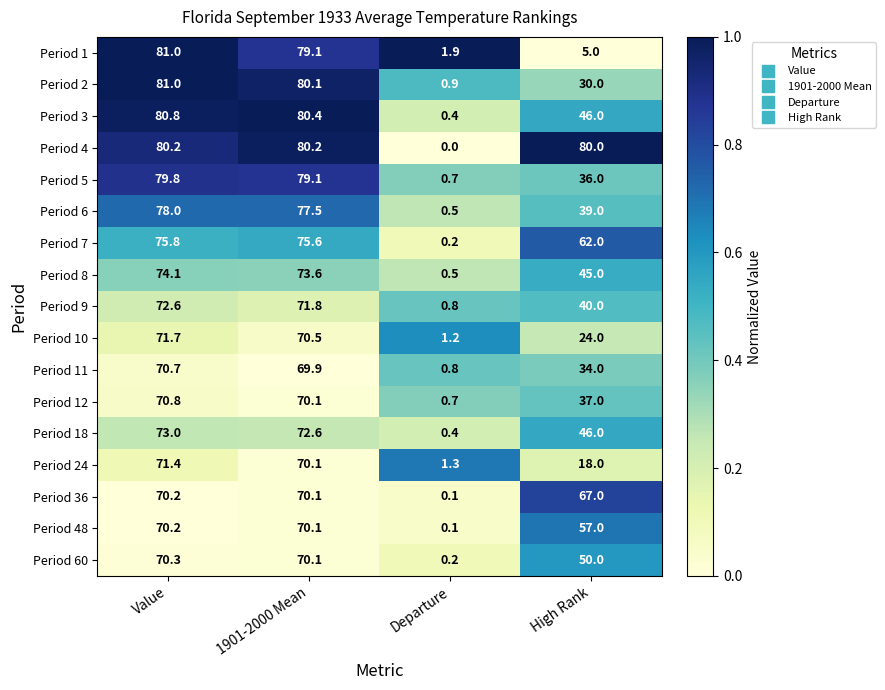

What value does the Period 6 series have at 1901-2000 Mean?

77.5